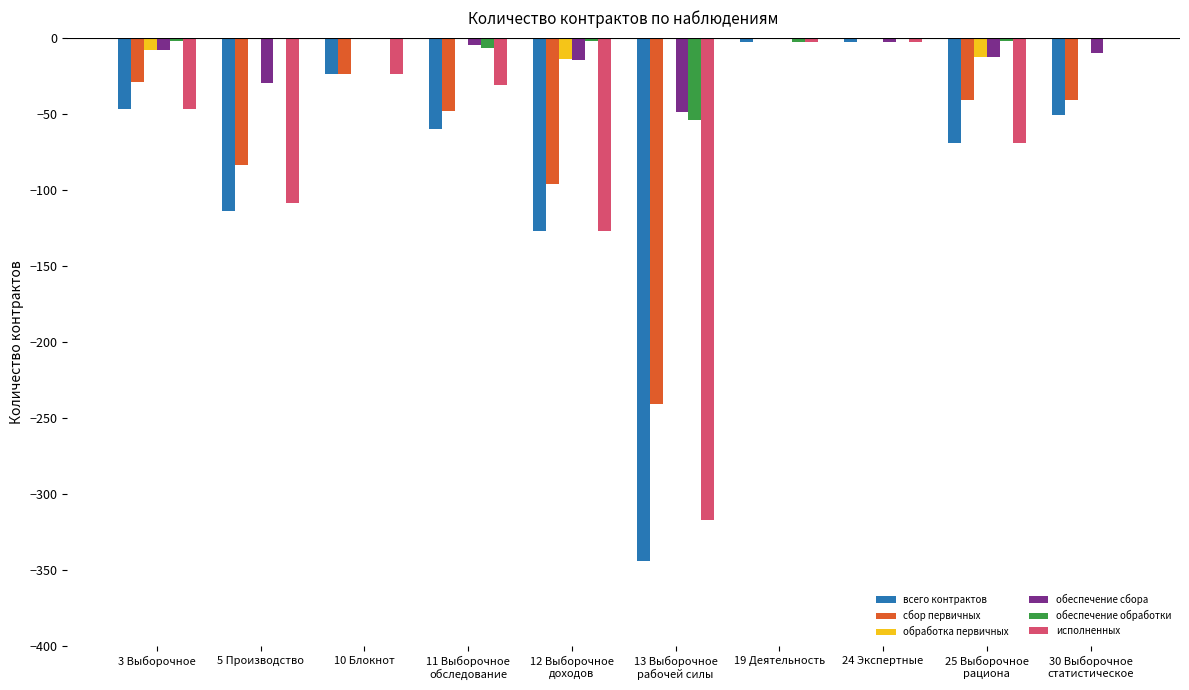

How many обработка первичных values are between -8 and 0?

8